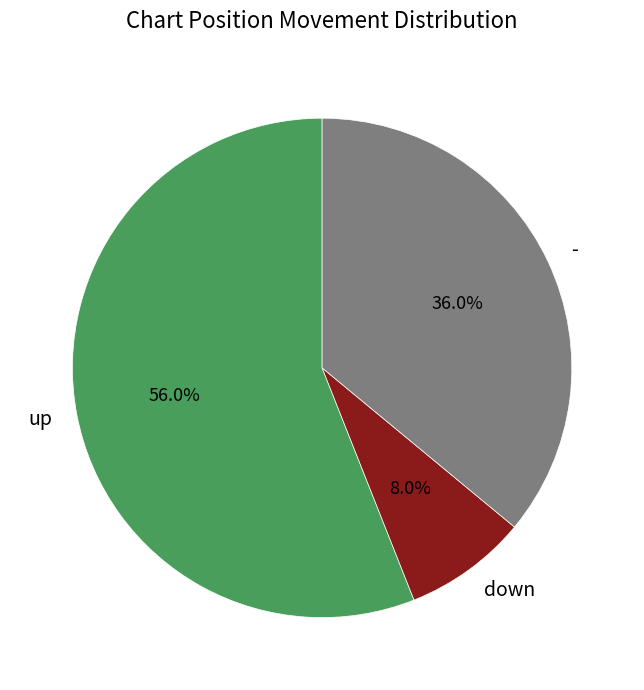

Which category has the smallest portion of the pie?

down